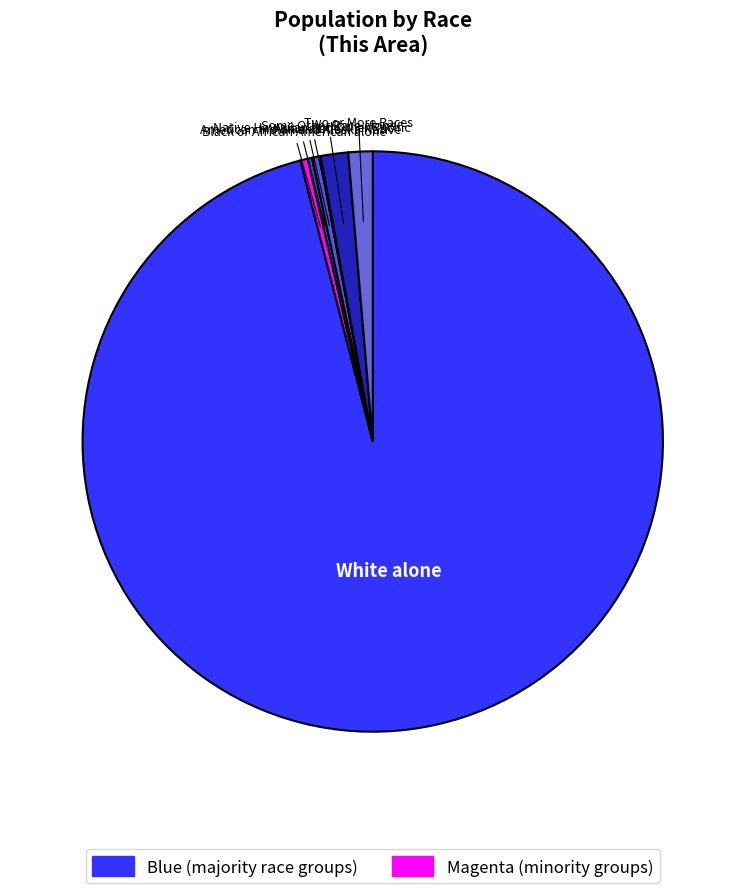

How many slices are in this pie chart?

7